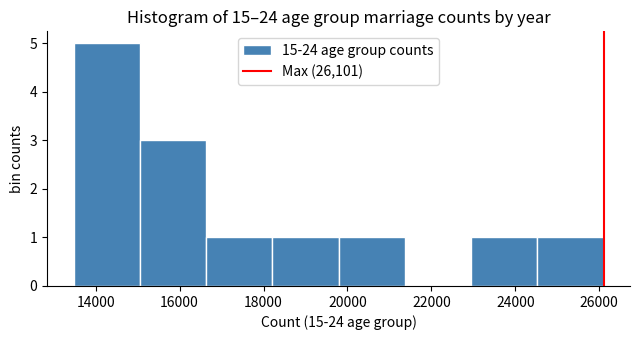

Reading left to right, list every bar in this chart as the range it spans on the x-axis followed by its height. Neither the bar edges nor the heights are printed on the chart, so give them approximately, as read against the axes.

13400 to 15000: 5
15000 to 16600: 3
16600 to 18200: 1
18200 to 19800: 1
19800 to 21400: 1
21400 to 23000: 0
23000 to 24600: 1
24600 to 26200: 1